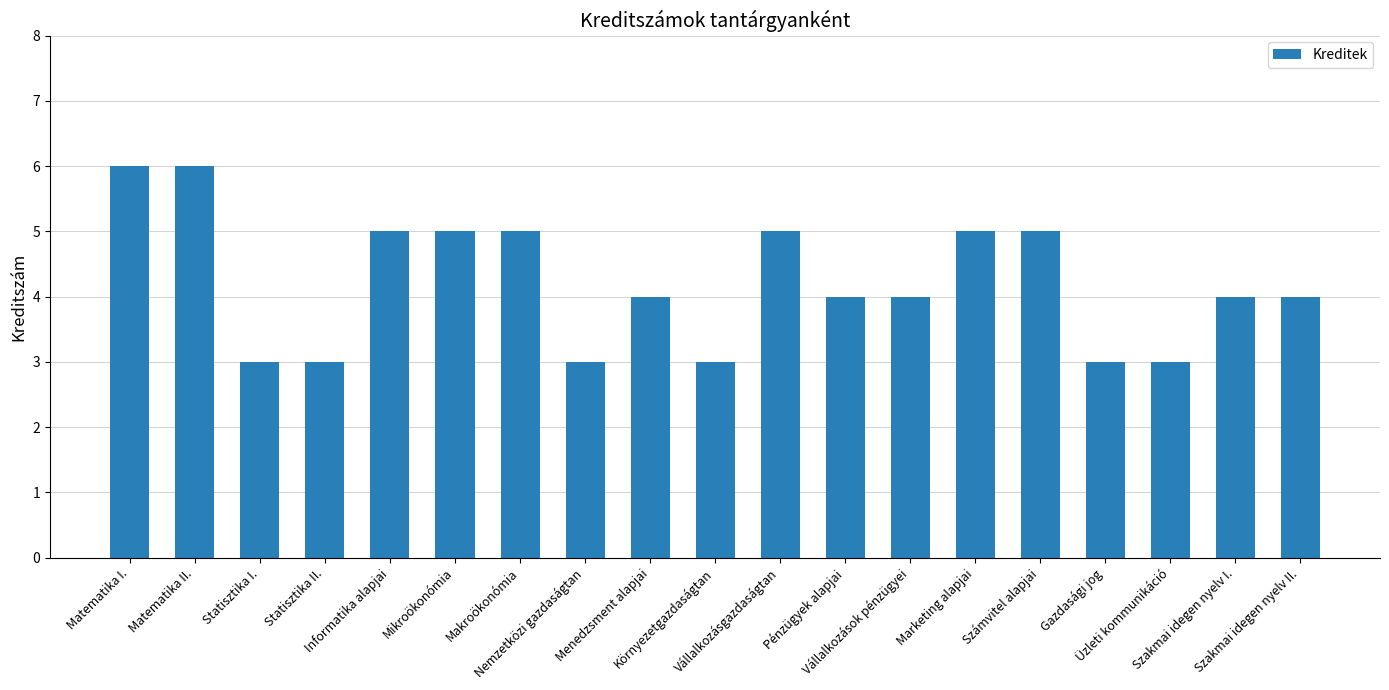

What is the difference between the maximum and minimum values?

3